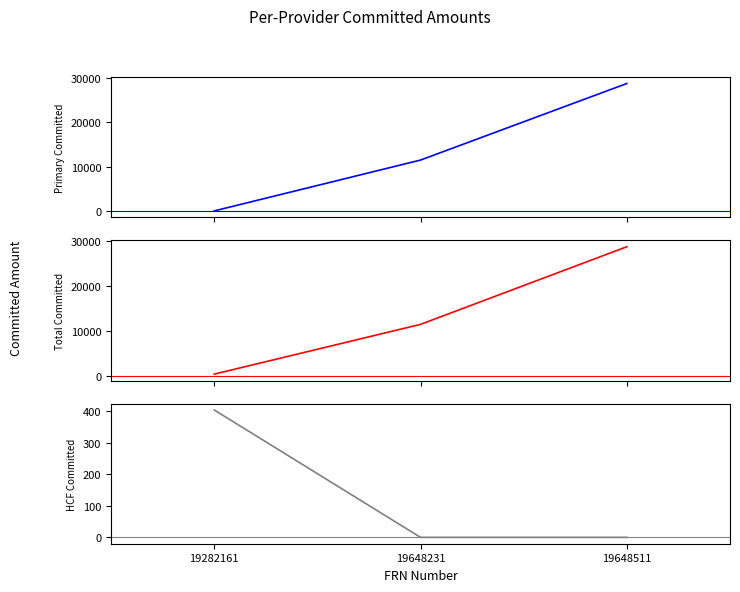

Rank the series at 19282161 from lowest to highest value.

Primary Committed, Total Committed, HCF Committed